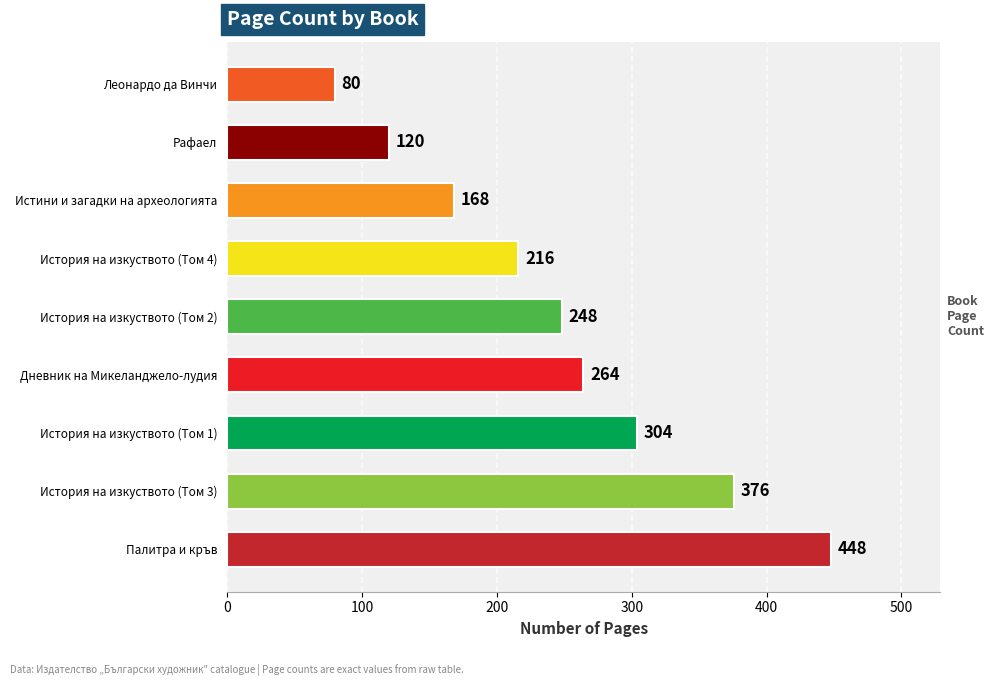

Reading bottom to top, what are all the values shown in this chart?

448	376	304	264	248	216	168	120	80